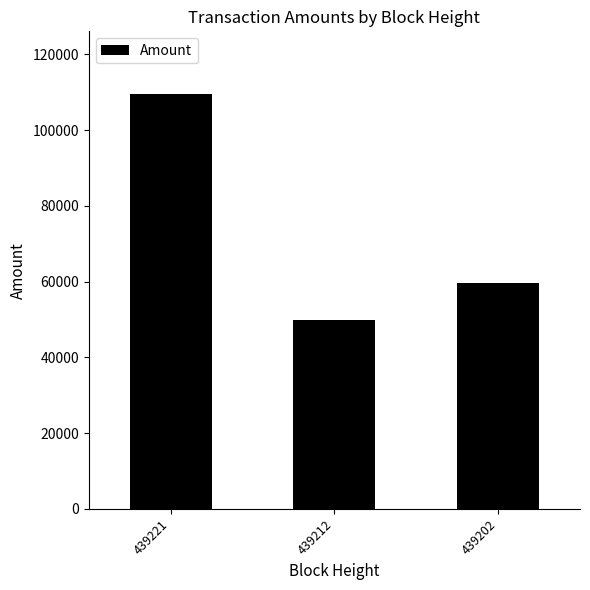

What is the ratio of the value at 439221 to the value at 439202?

1.8